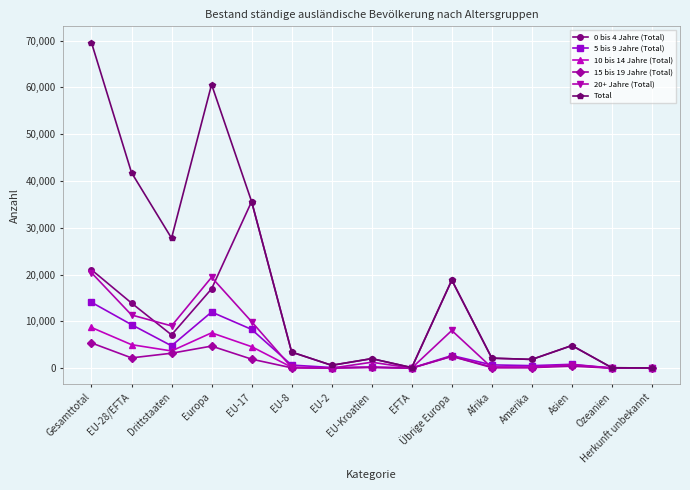

Which series changed the most between Gesamttotal and Afrika?

Total